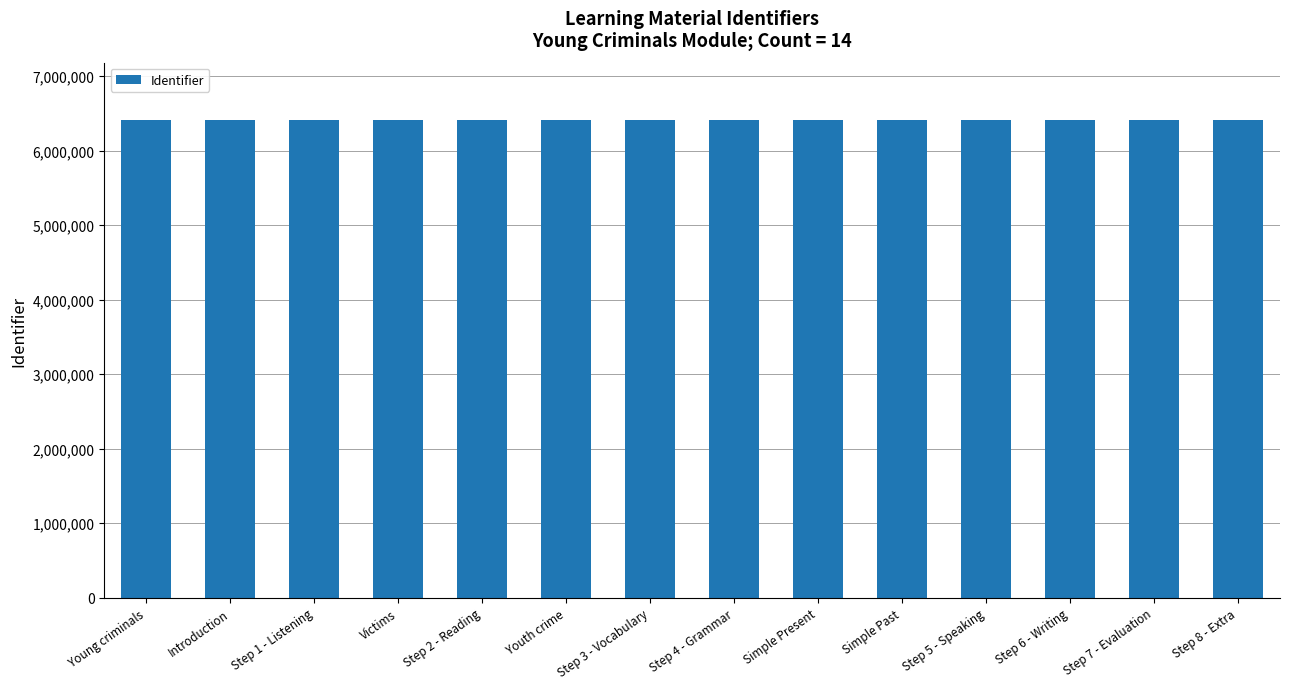

How many data points does each series have?

14